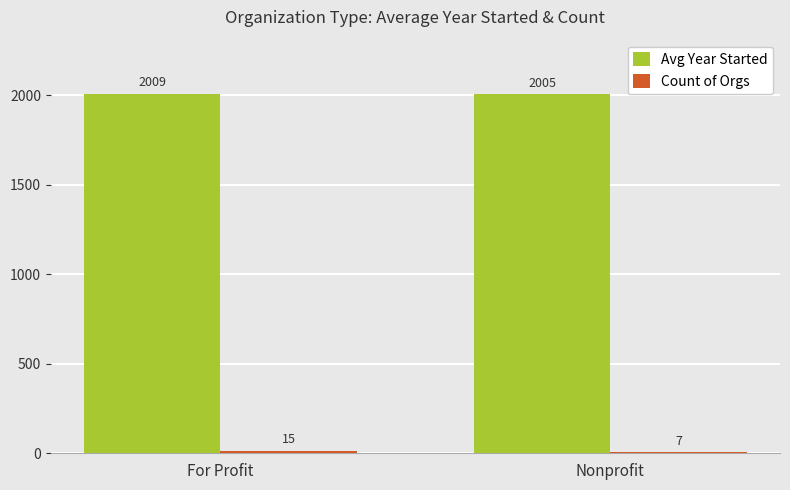

The Avg Year Started series shows 3397.8 at For Profit. True or false?

False